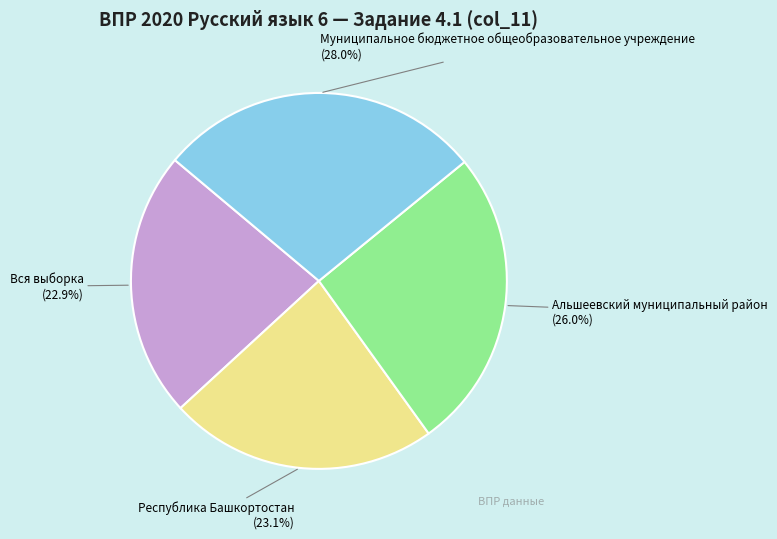

What percentage is NOT represented by Республика Башкортостан?

76.9%